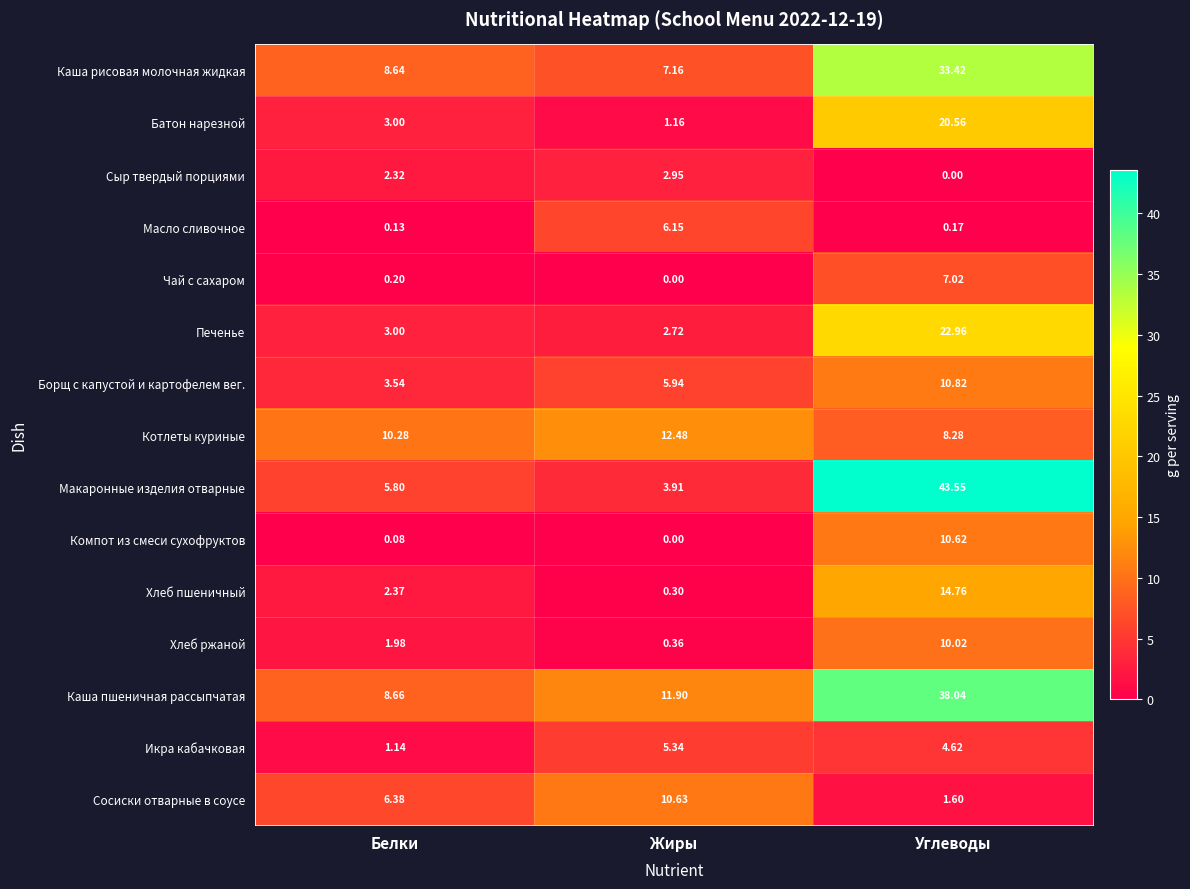

At which label does Каша рисовая молочная жидкая reach its peak?

Углеводы